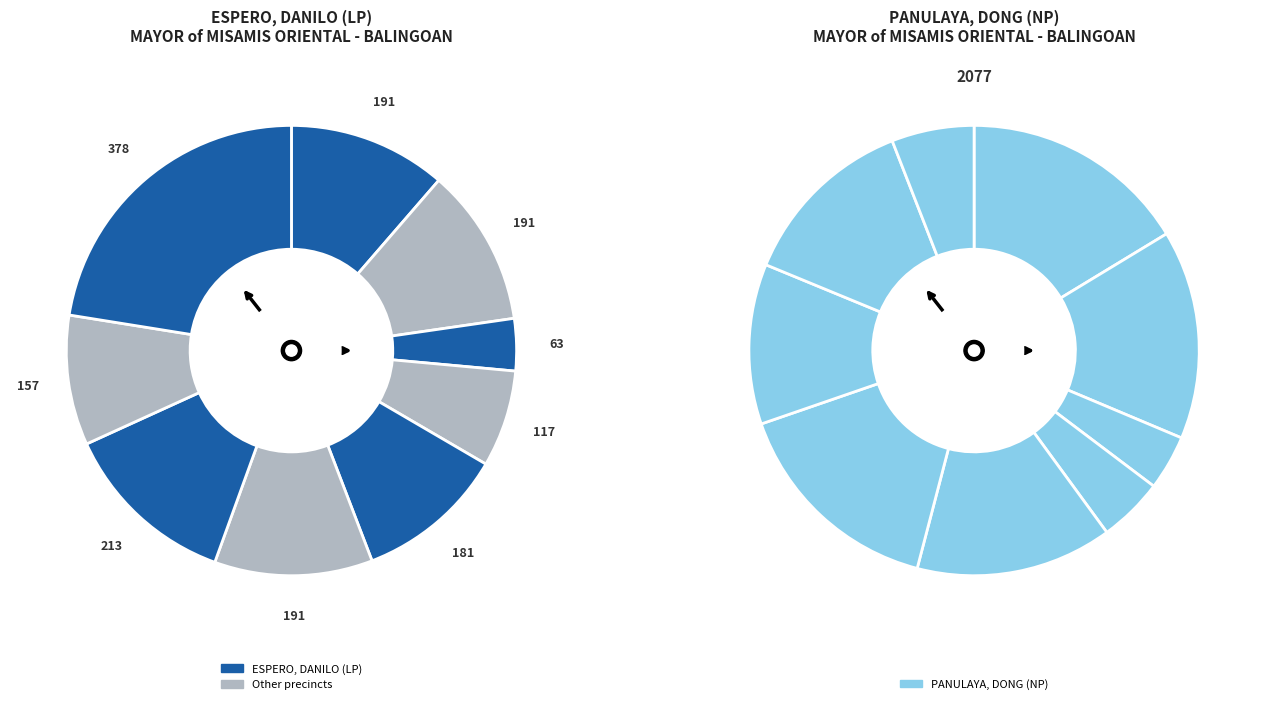

True or false: BAUKBAUK POB. (419206) accounts for 25% of the total.

False